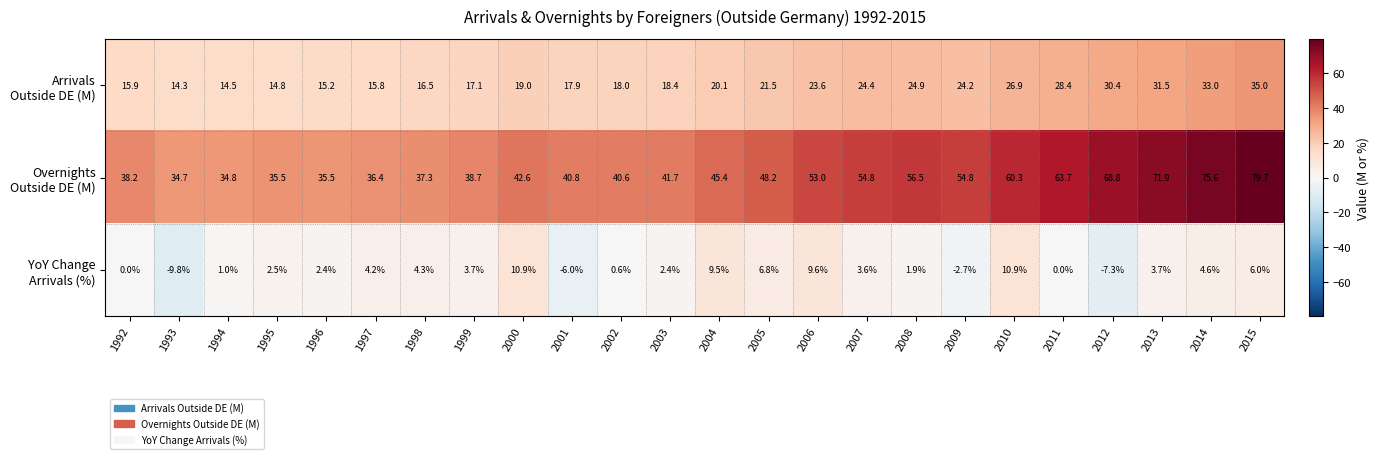

What is the total value across all series at 2010?

98.1